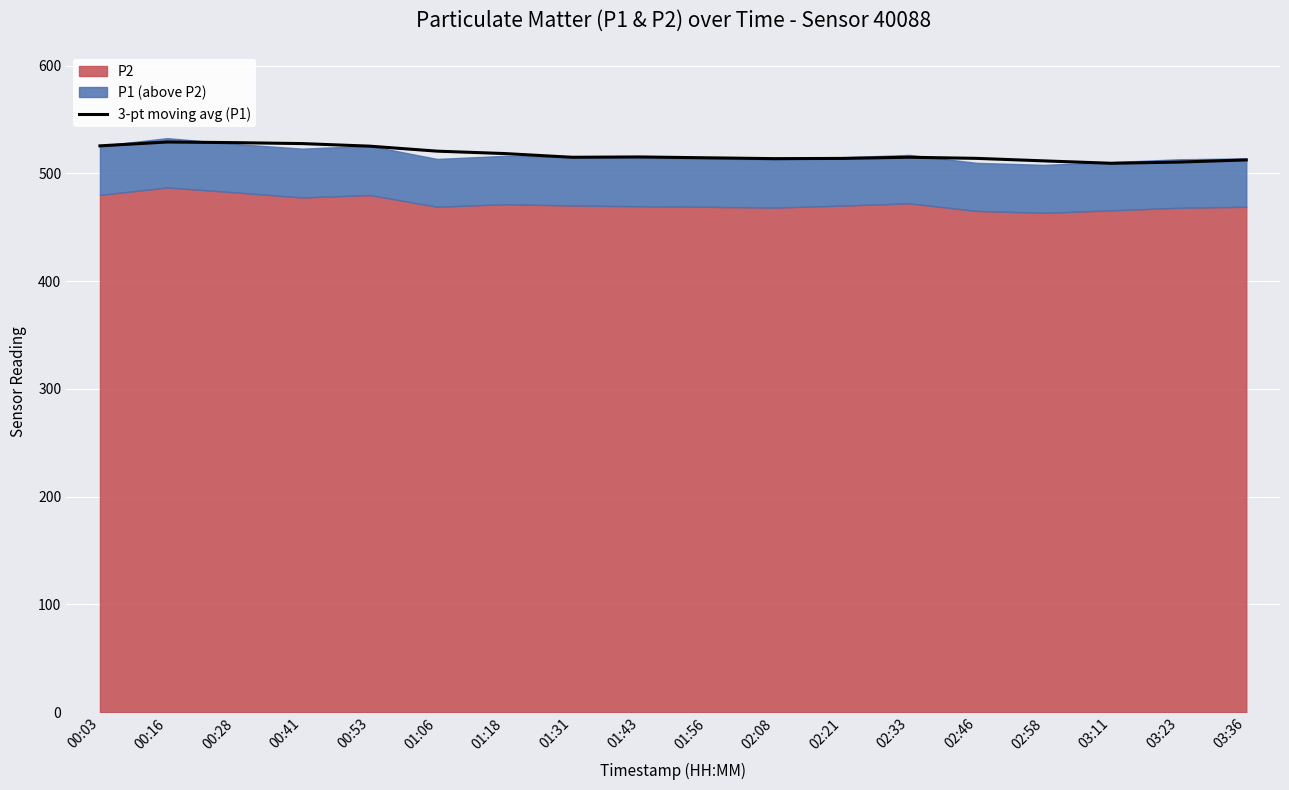

What is the ratio of the value at 00:41 to the value at 03:11?

1.0